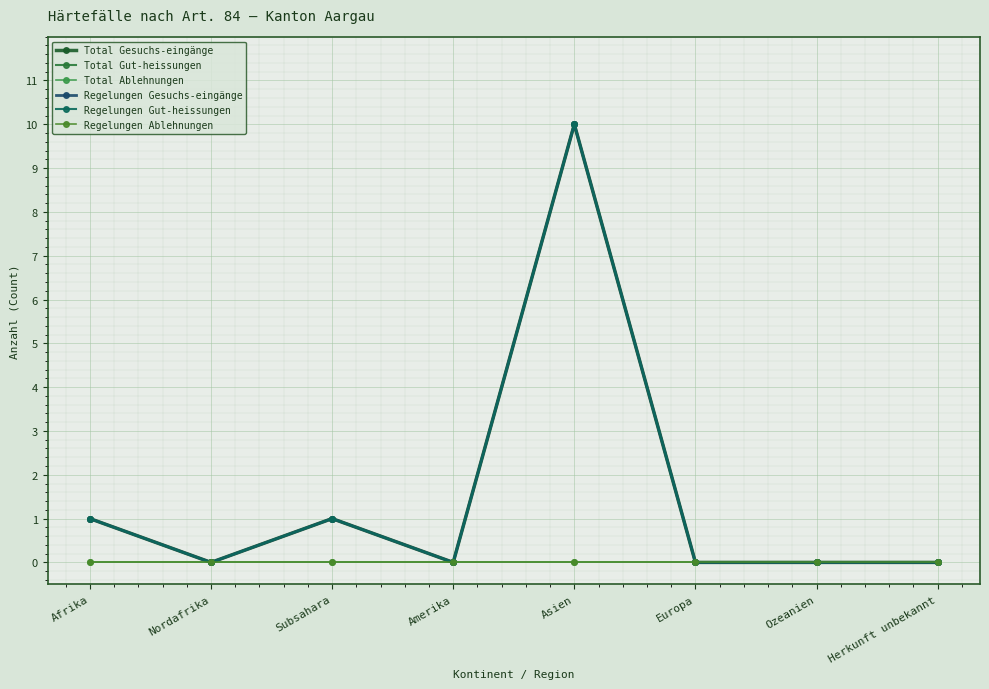

Does the chart have visible grid lines?

Yes